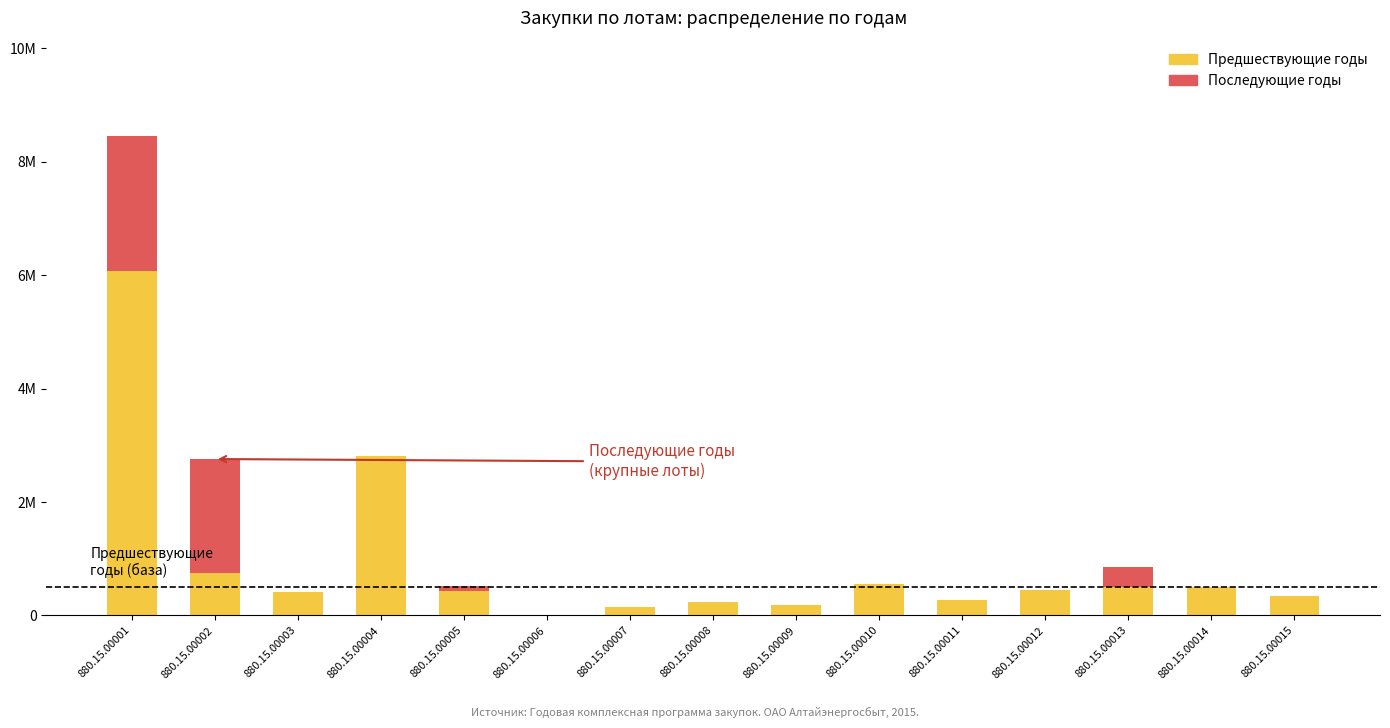

Does the chart contain stacked bars?

Yes